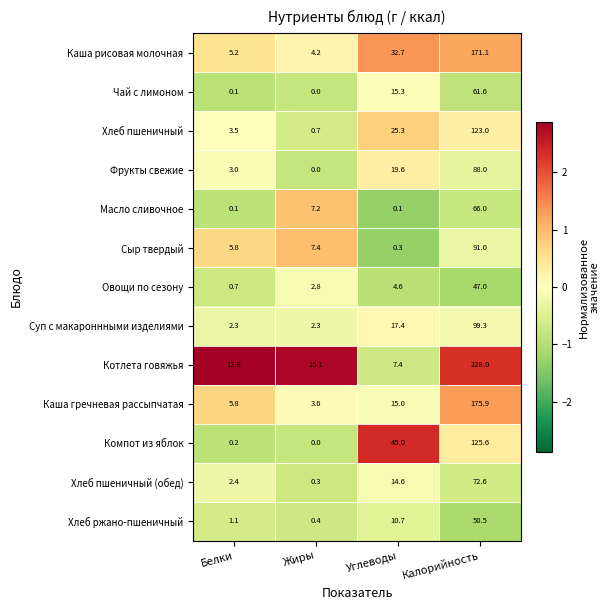

What is the sum of the Хлеб пшеничный values at Жиры and Калорийность?

123.7